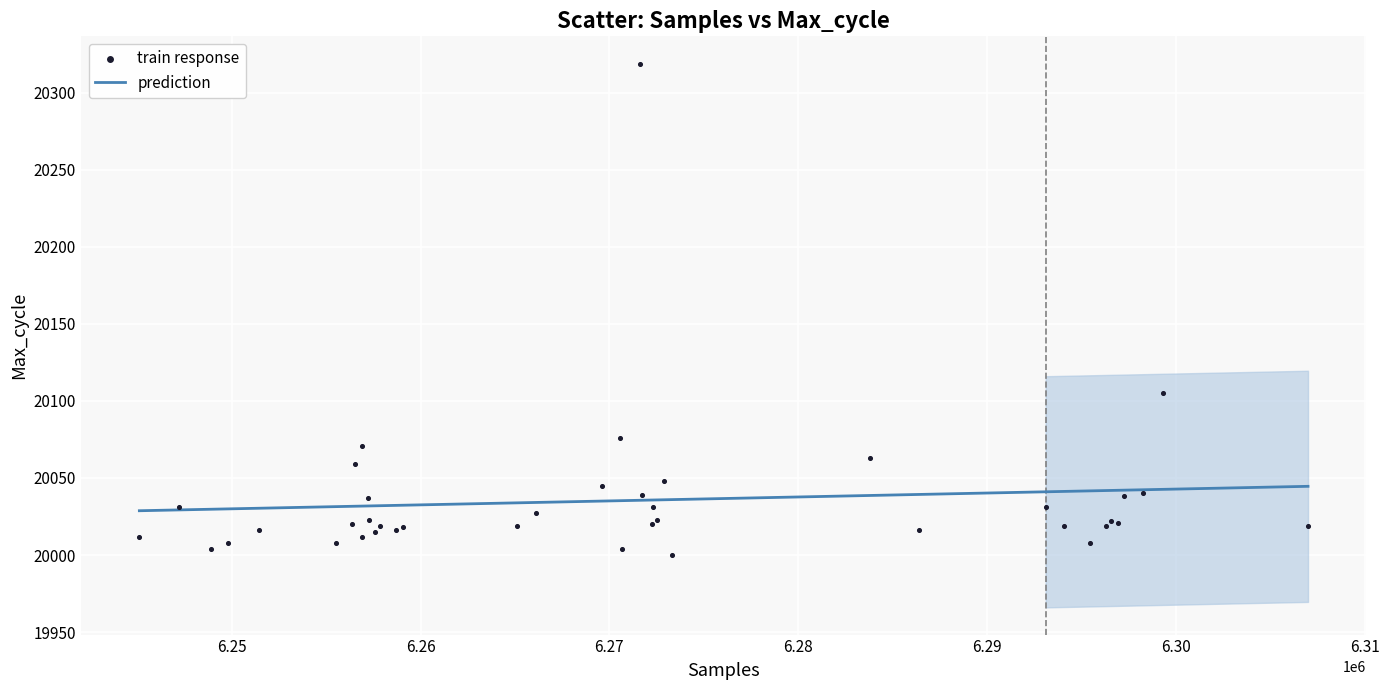

What Y value in the scatter plot is closest to 20159?

20105